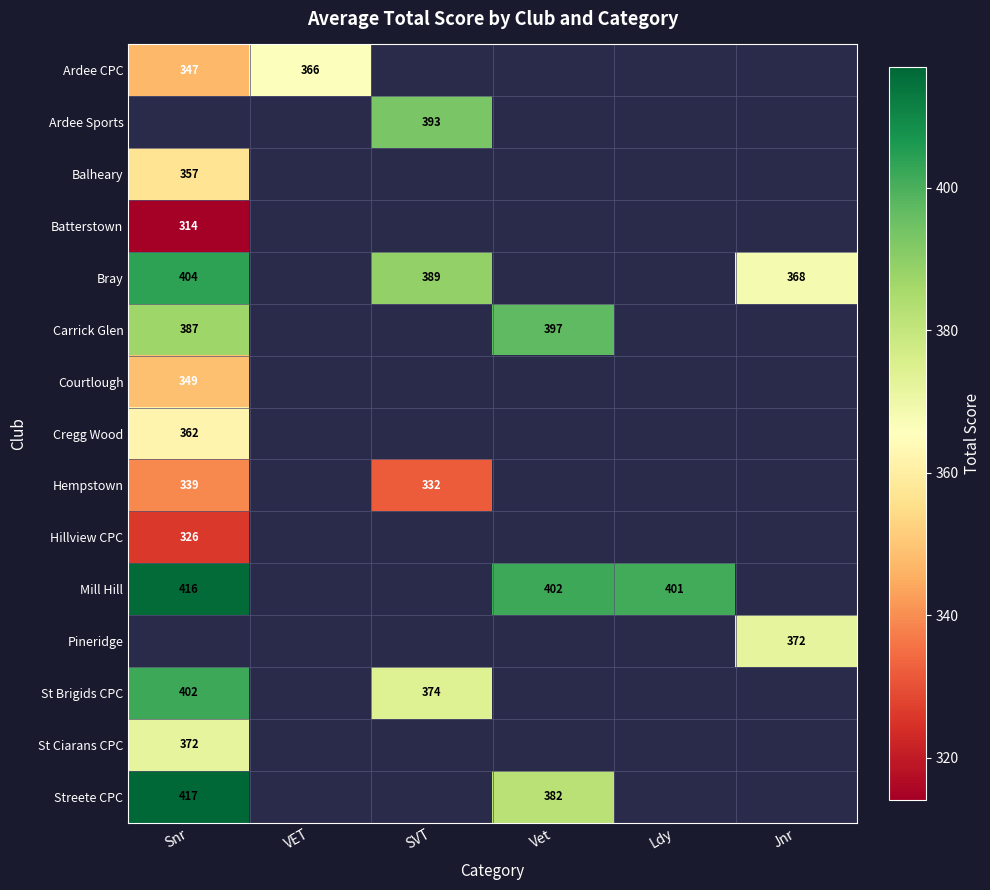

At which category does the chart reach its minimum across all series?

Snr